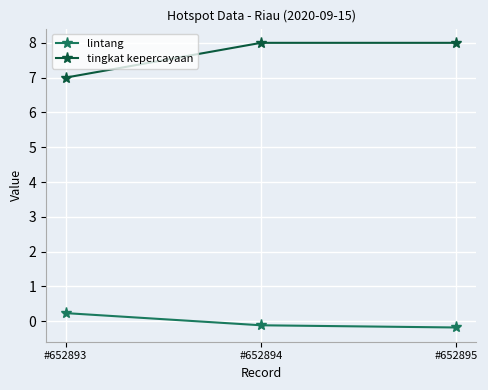

What is the difference between the maximum and minimum values in the lintang series?

0.4